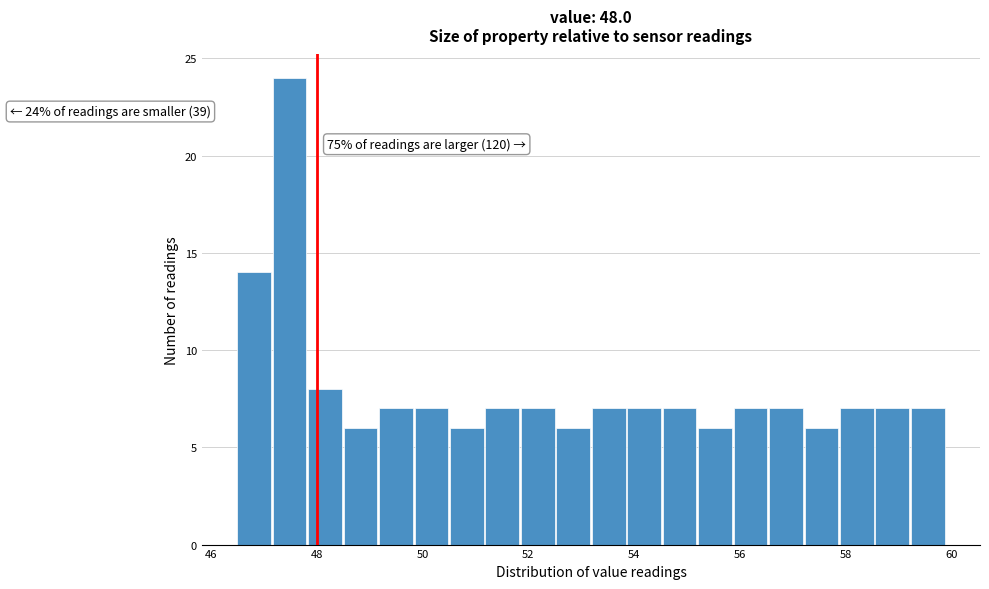

Around what value on the x-axis is the tallest bar? Give the approximate position of its centre, as read against the axis.

47.4